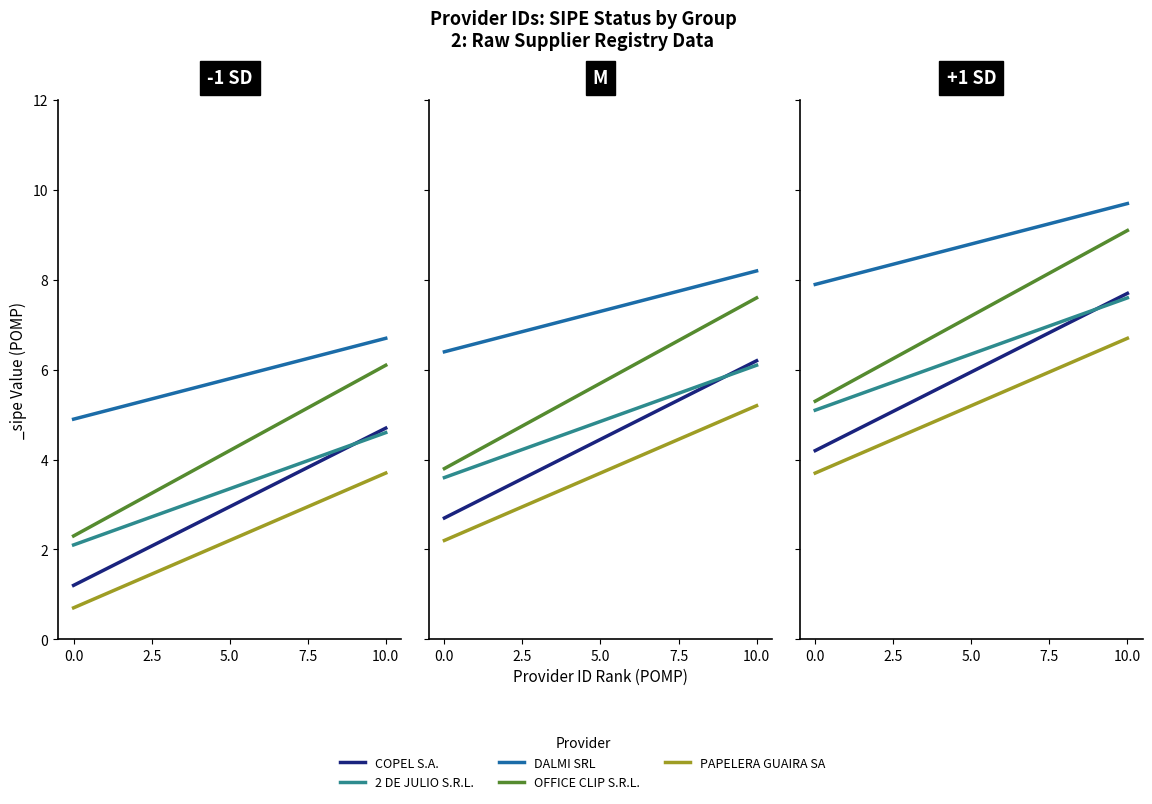

The value of PAPELERA GUAIRA SA at 7.5 is 3.9. True or false?

False